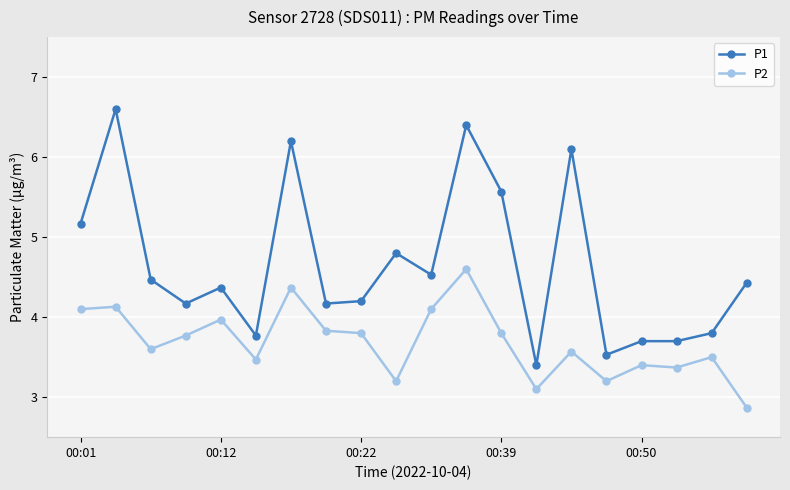

True or false: P1 and P2 intersect in this chart.

False